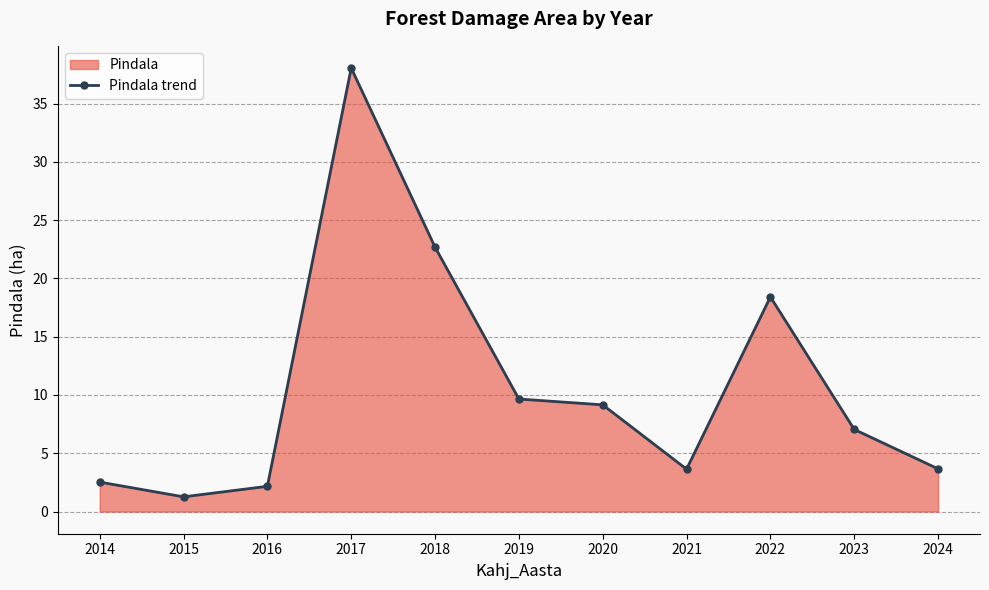

List the labels in order of value, smallest first.

2015, 2016, 2014, 2021, 2024, 2023, 2020, 2019, 2022, 2018, 2017